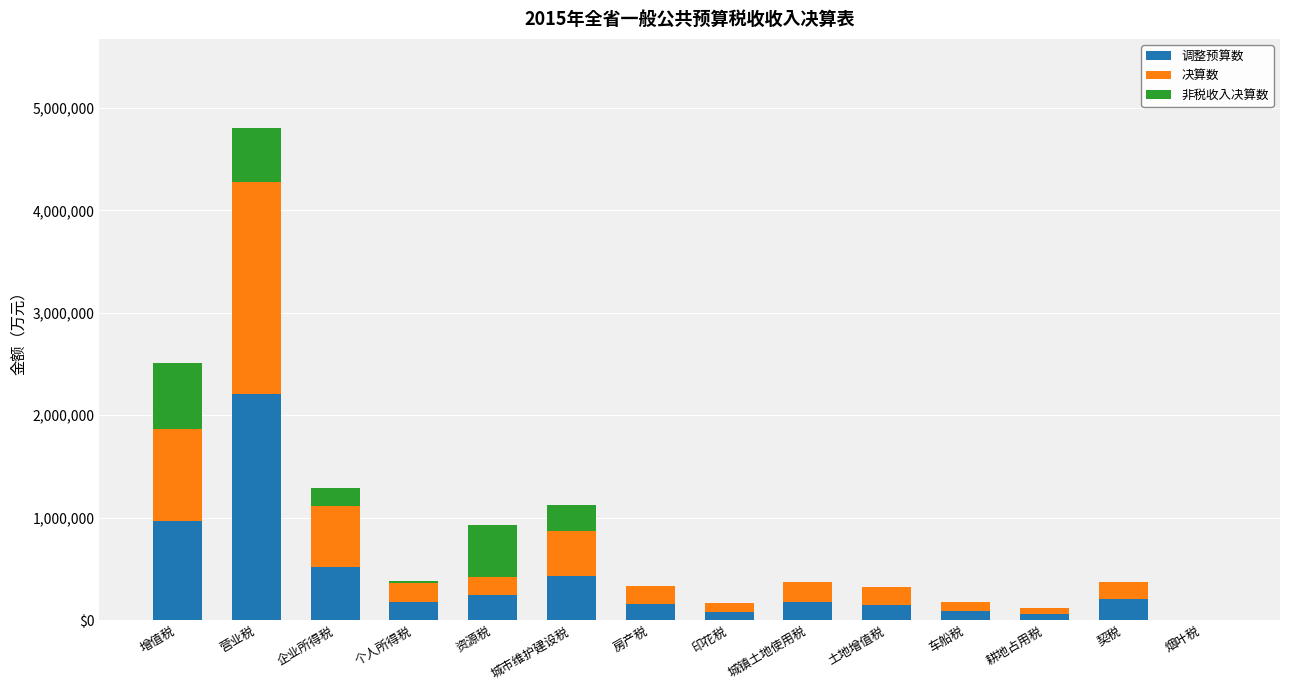

What are all the series names shown in the legend?

调整预算数, 决算数, 非税收入决算数